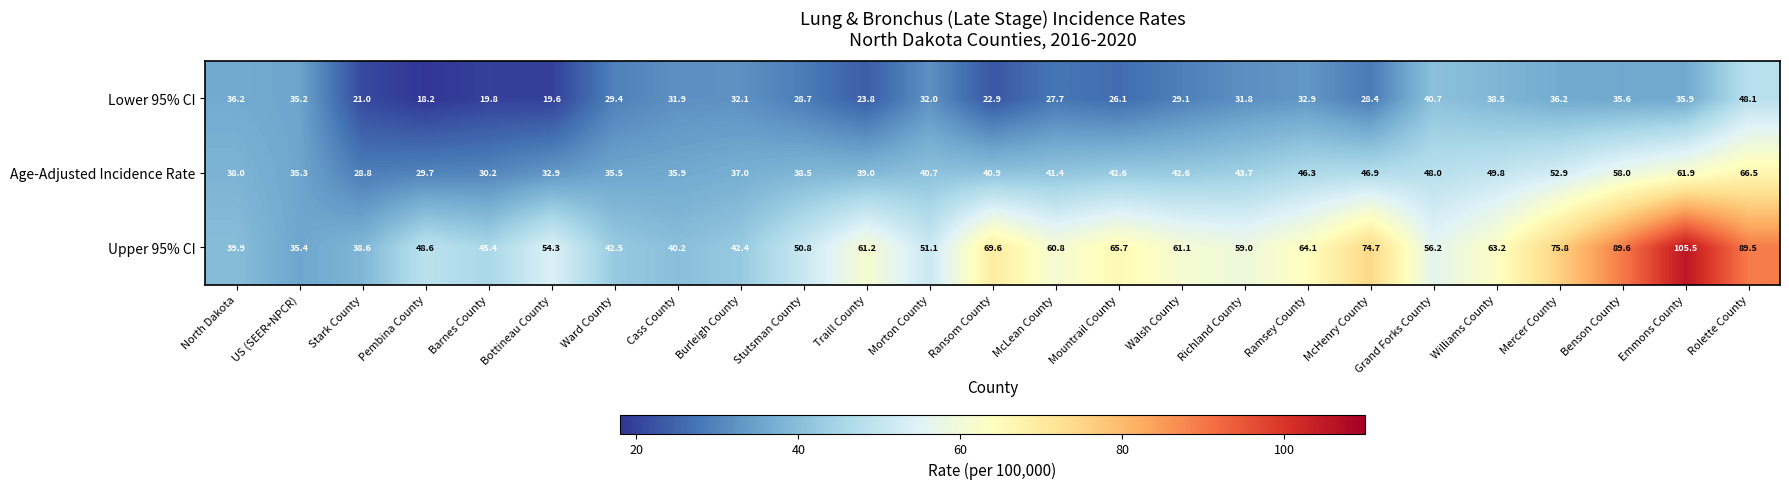

How many distinct data groups are displayed?

3